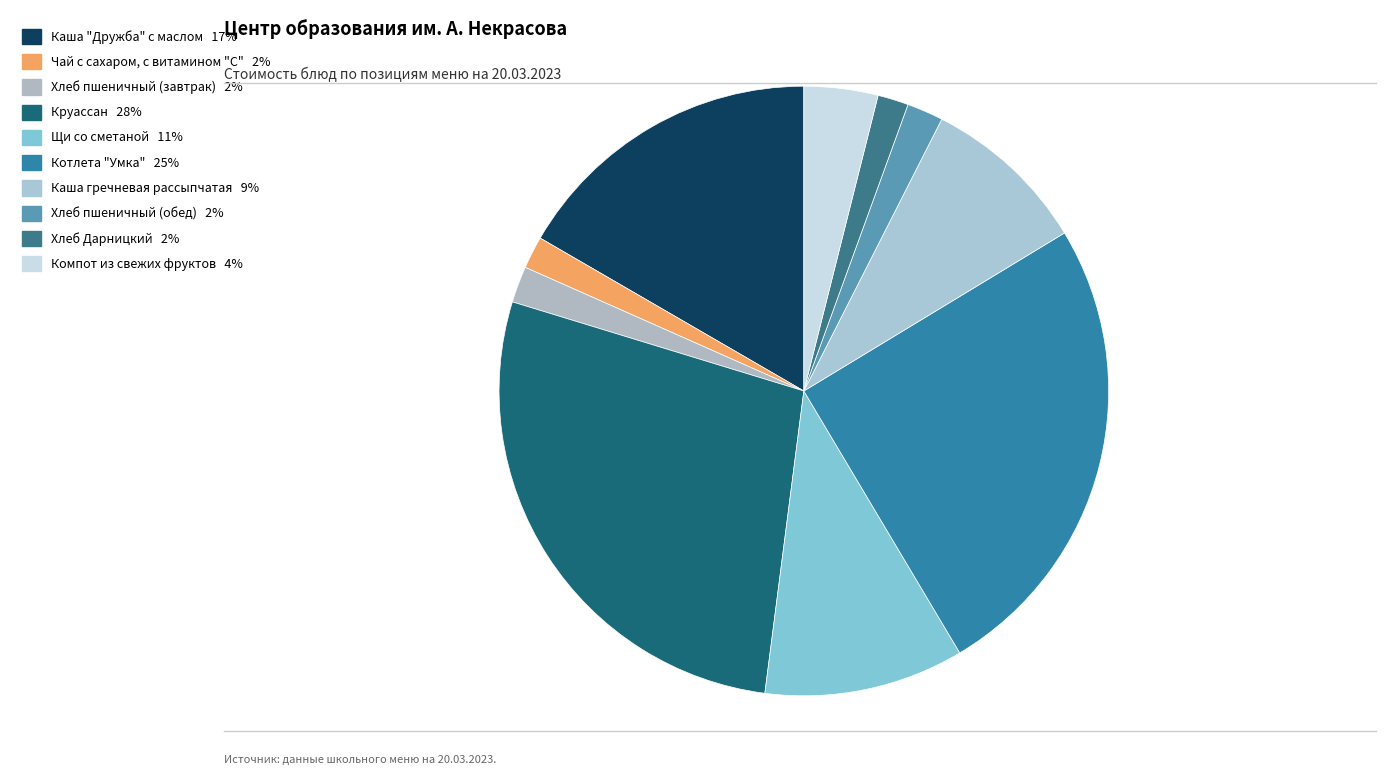

Does any single category account for the majority?

No